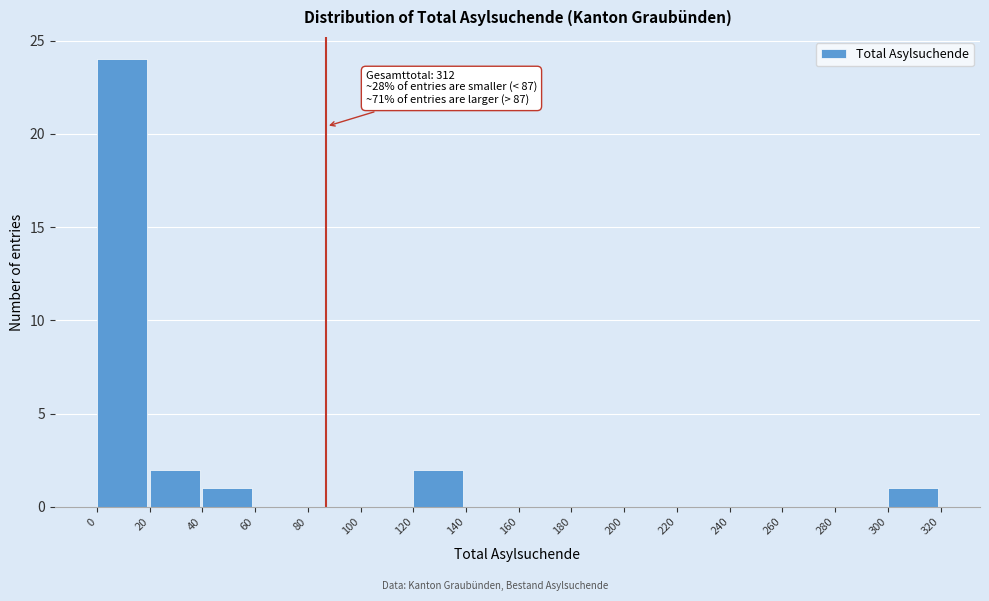

Over which range of the x-axis is the bar tallest?

0 to 20